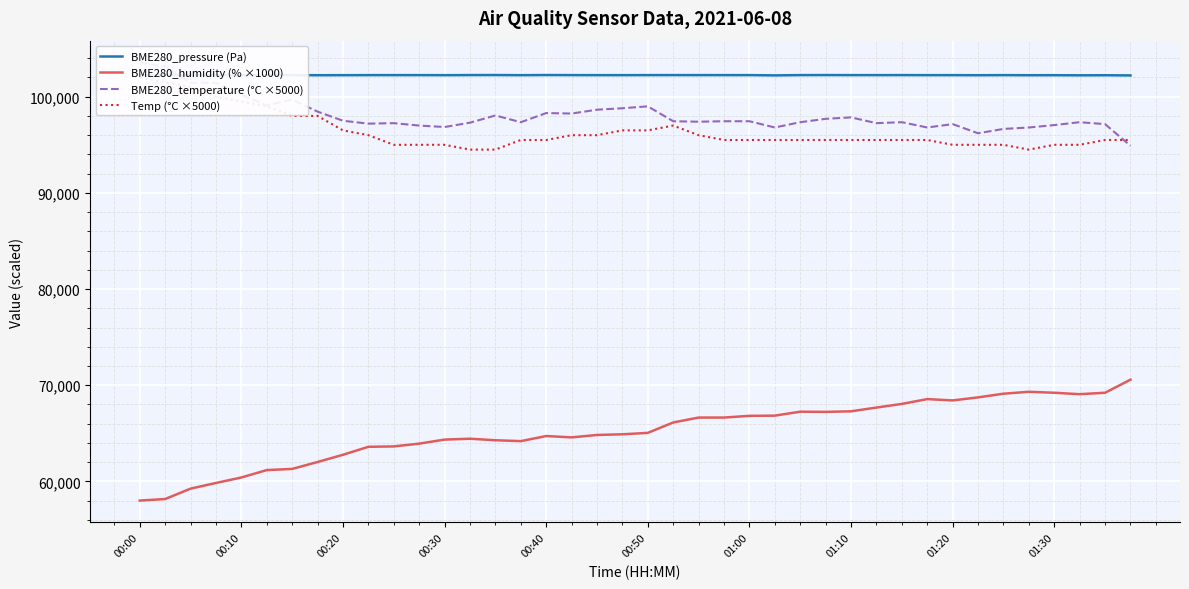

Reading right to left, transcribe all the data shown in this chart.

BME280_pressure (Pa): 102212.9	102230.9	102222.8	102235.4	102231.9	102242.7	102233.0	102241.6	102240.8	102246.9	102243.3	102244.9	102250.3	102246.0	102216.7	102245.1	102245.1	102246.0	102246.9	102245.4	102241.0	102241.9	102245.7	102252.8	102238.0	102252.9	102249.6	102237.3	102244.3	102245.2	102243.4	102237.9	102233.9	102247.8	102242.7	102239.5	102247.9	102250.6	102251.6	102246.0
BME280_humidity (% ×1000): 70580.0	69220.0	69070.0	69220.0	69320.0	69120.0	68740.0	68420.0	68560.0	68060.0	67680.0	67290.0	67230.0	67250.0	66840.0	66820.0	66640.0	66640.0	66130.0	65050.0	64900.0	64830.0	64580.0	64720.0	64190.0	64280.0	64440.0	64350.0	63930.0	63640.0	63600.0	62770.0	62020.0	61300.0	61180.0	60410.0	59840.0	59250.0	58170.0	58010.0
BME280_temperature (°C ×5000): 94900.0	97150.0	97350.0	97050.0	96800.0	96650.0	96200.0	97150.0	96800.0	97350.0	97250.0	97850.0	97700.0	97350.0	96800.0	97450.0	97450.0	97400.0	97450.0	99000.0	98800.0	98650.0	98250.0	98300.0	97350.0	98050.0	97300.0	96850.0	97000.0	97250.0	97200.0	97500.0	98450.0	99700.0	99100.0	100200.0	101450.0	101450.0	103150.0	103550.0
Temp (°C ×5000): 95500.0	95500.0	95000.0	95000.0	94500.0	95000.0	95000.0	95000.0	95500.0	95500.0	95500.0	95500.0	95500.0	95500.0	95500.0	95500.0	95500.0	96000.0	97000.0	96500.0	96500.0	96000.0	96000.0	95500.0	95500.0	94500.0	94500.0	95000.0	95000.0	95000.0	96000.0	96500.0	98000.0	98000.0	99000.0	99500.0	100000.0	101000.0	101500.0	102000.0